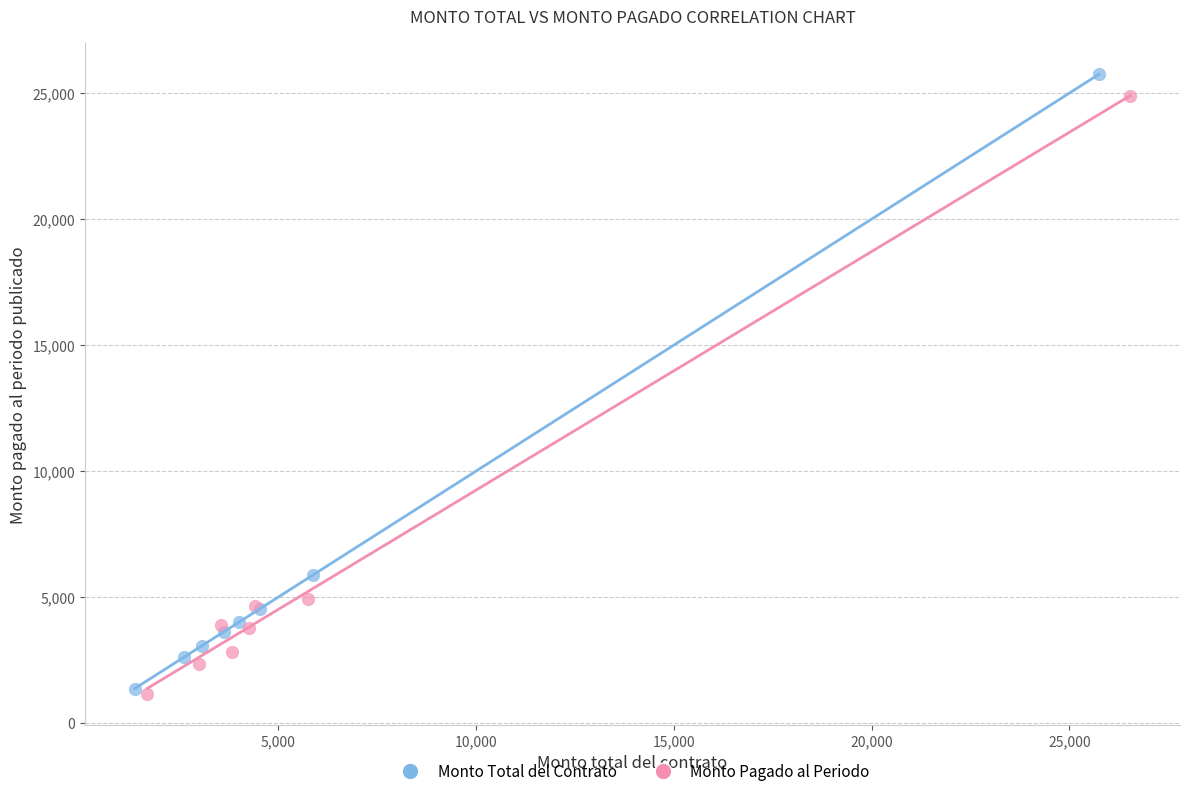

Which series has the largest Y range (max minus min)?

Monto Total del Contrato